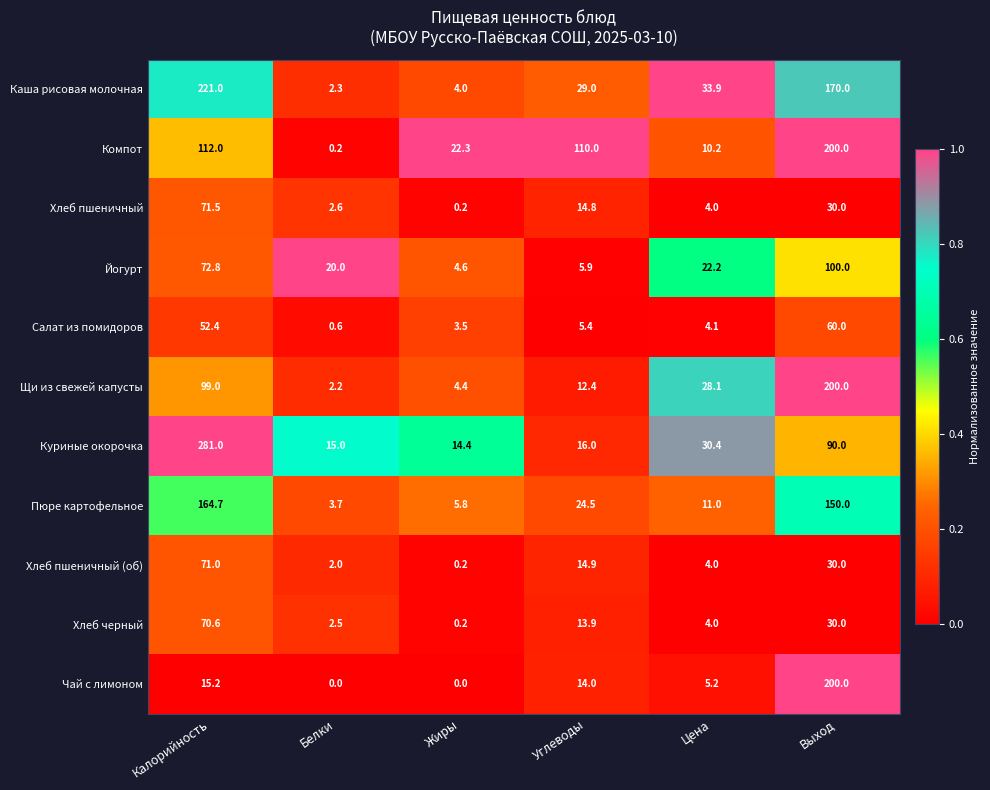

The Компот series shows 10.2 at Цена. True or false?

True